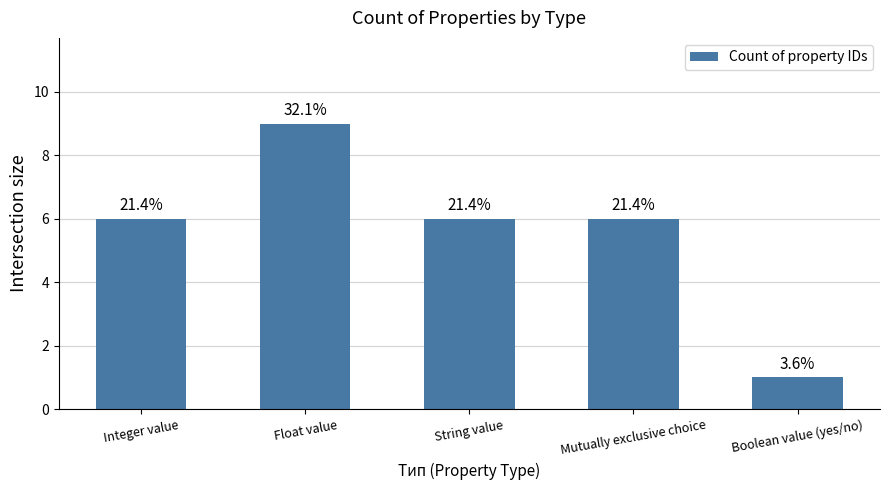

Reading left to right, extract all data points from this chart.

Integer value=6	Float value=9	String value=6	Mutually exclusive choice=6	Boolean value (yes/no)=1